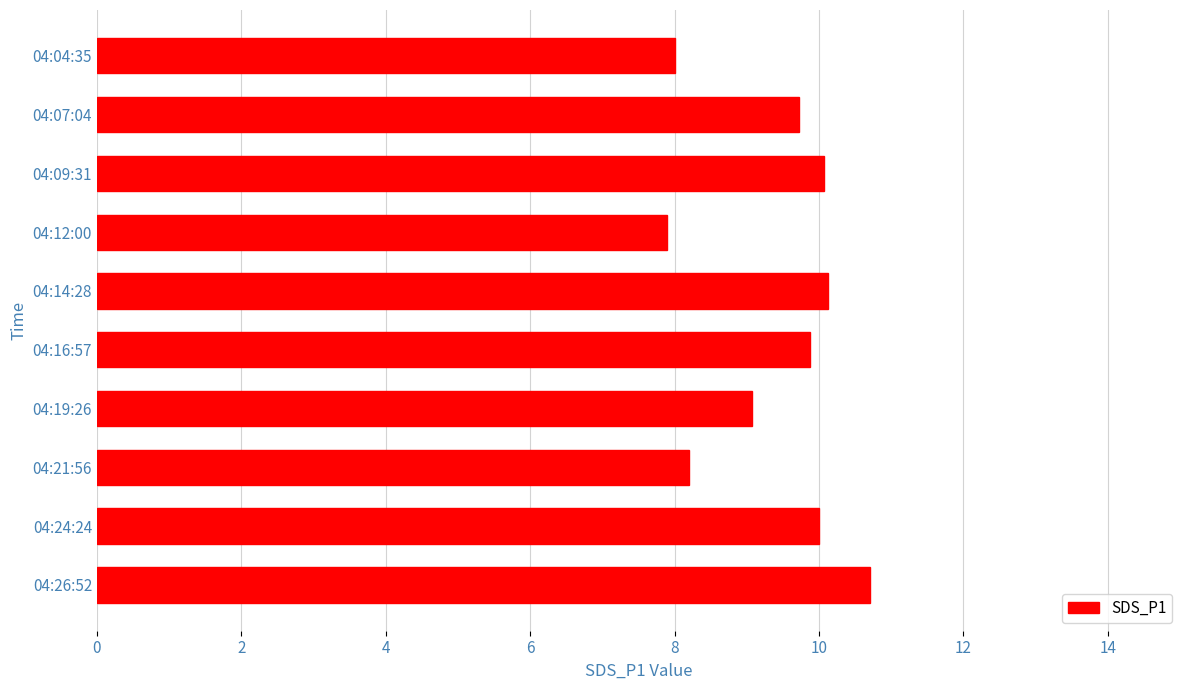

What is the difference between the maximum and second lowest values?

2.7